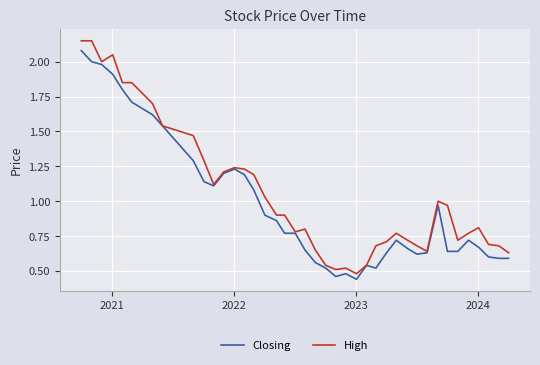

What is the difference between the maximum and minimum values in the High series?

1.7